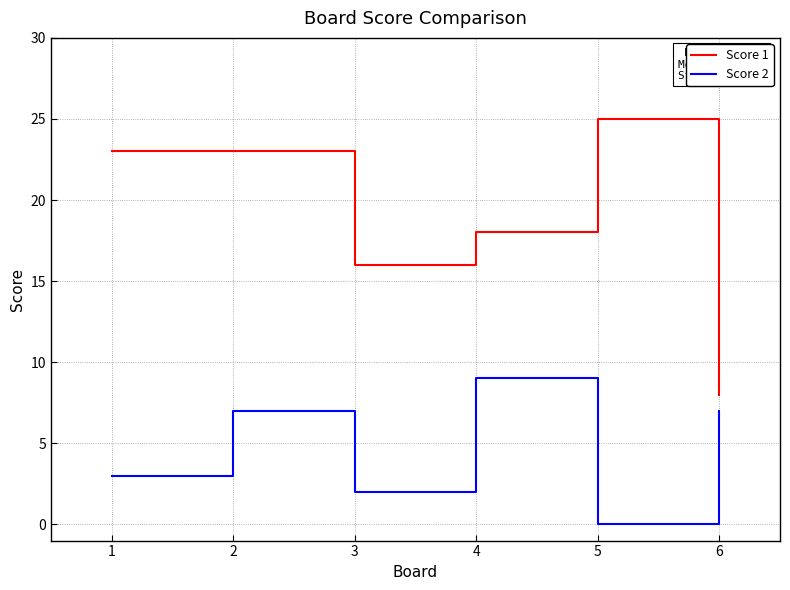

Between 2 and 6, which series saw the biggest shift?

Score 1